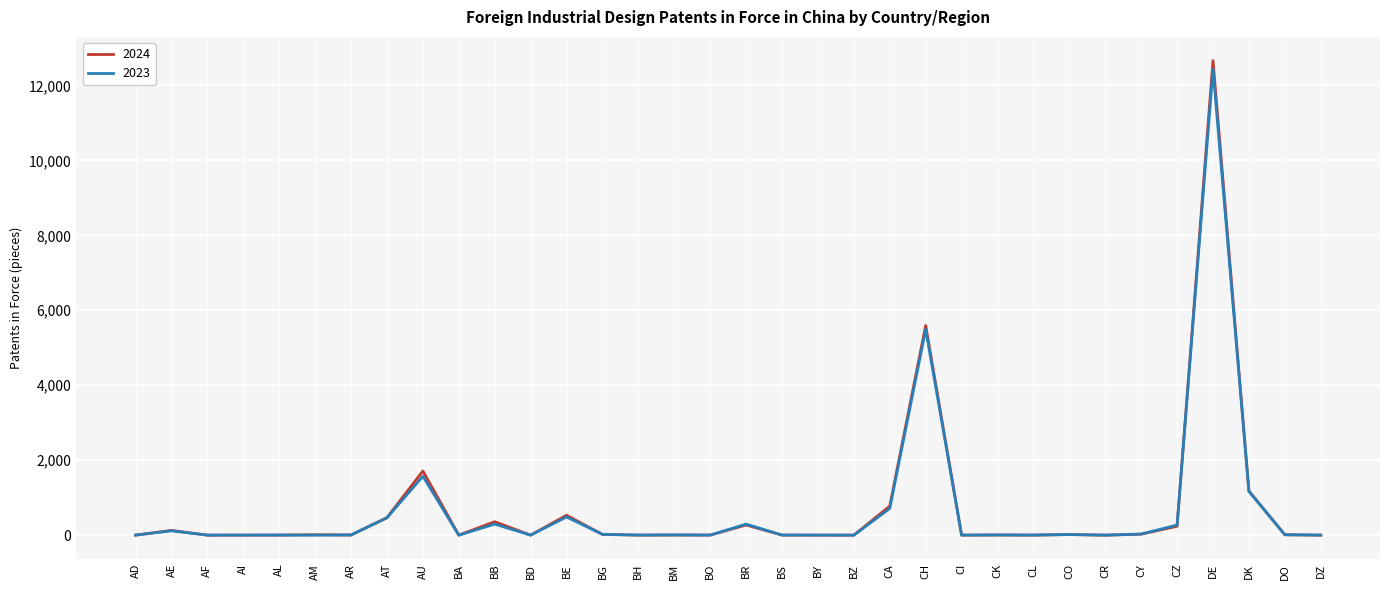

The 2023 series shows 0 at BZ. True or false?

True